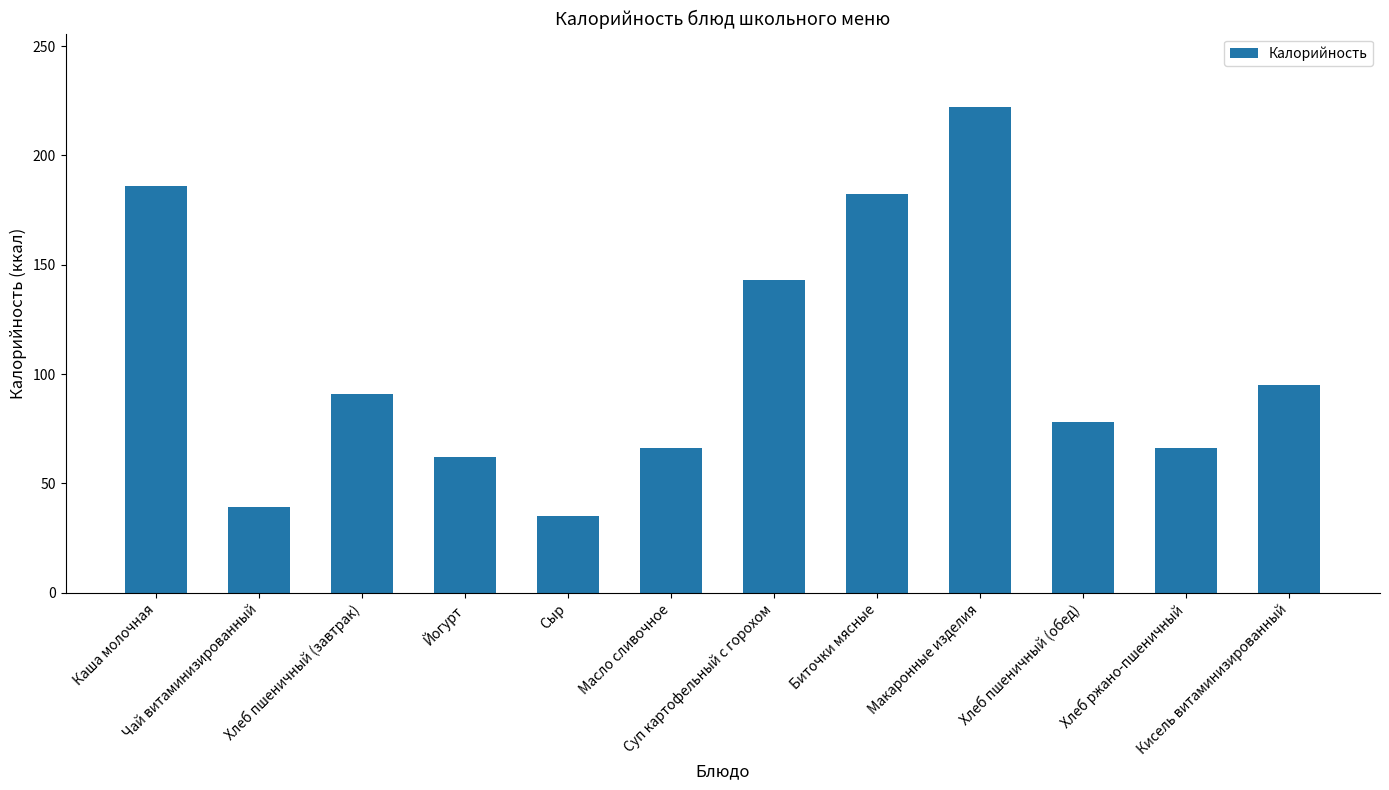

What is the label of the 1st bar from the left?

Каша молочная